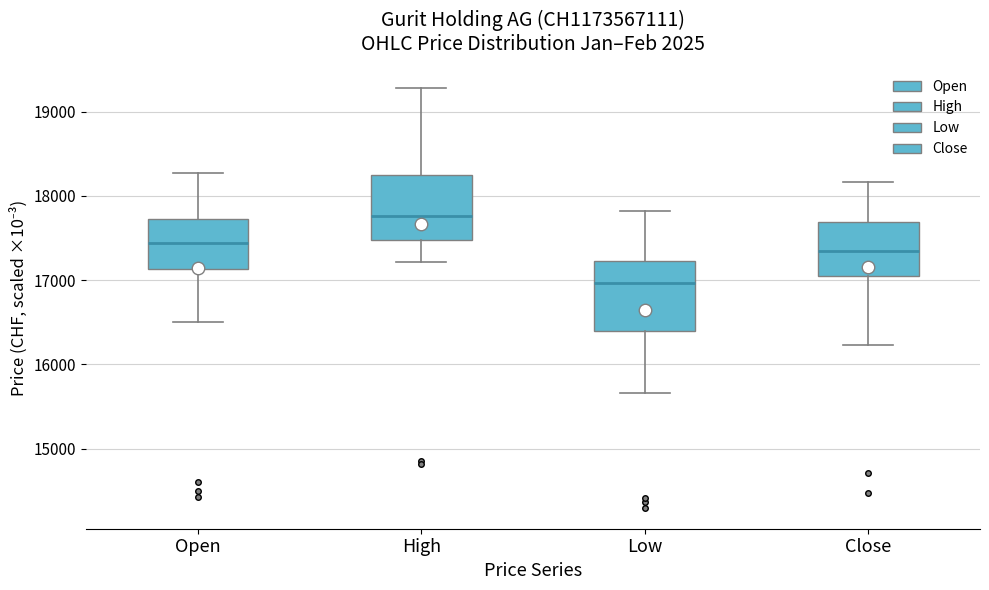

Reading left to right, read every box against the y-axis: the position of its median line, the range the box covers, and the ends of its whiskers. The values are not printed on the chart, so give them approximately, as read against the axis.

Open: median 17400, box 17100 to 17700, whiskers 16500 to 18300
High: median 17800, box 17500 to 18200, whiskers 17200 to 19300
Low: median 17000, box 16400 to 17200, whiskers 15700 to 17800
Close: median 17300, box 17000 to 17700, whiskers 16200 to 18200